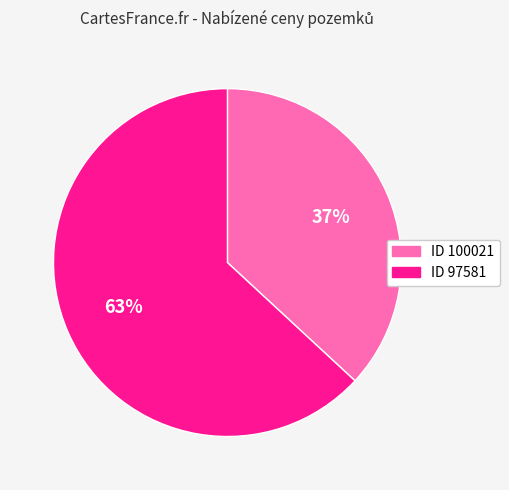

To the nearest percent, what is the average slice percentage?

50%